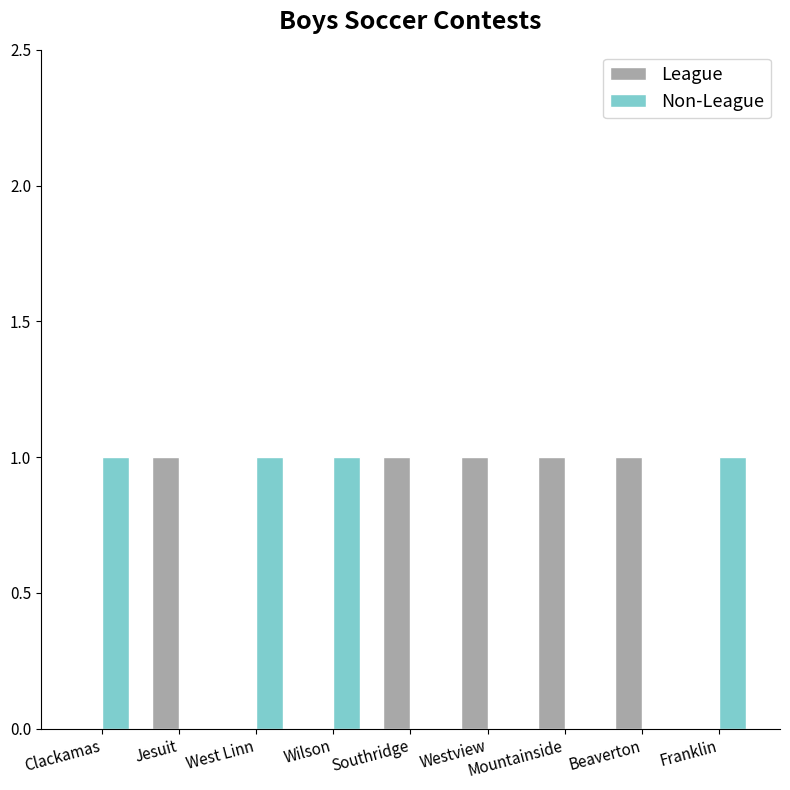

Which series has the largest total across all categories?

League